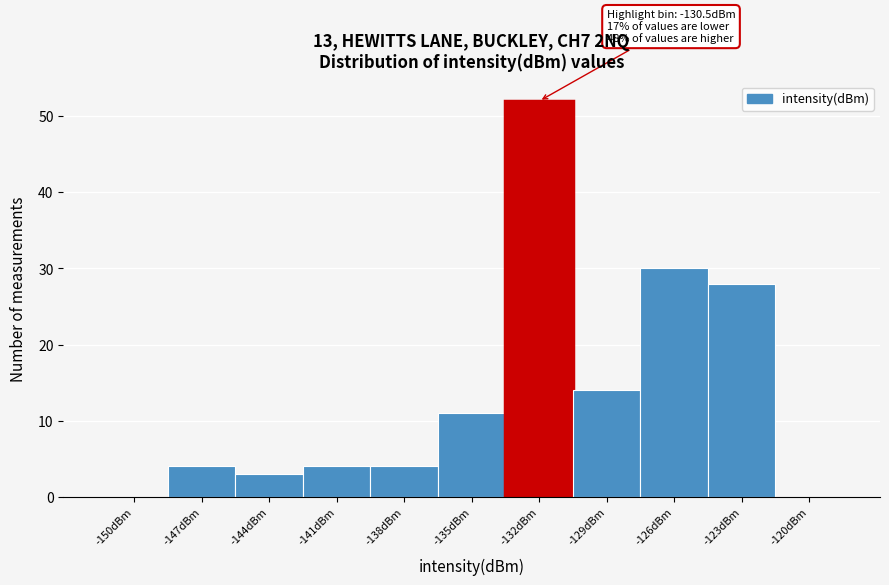

Reading right to left, what are all the values shown in this chart?

-120dBm=0	-123dBm=28	-126dBm=30	-129dBm=14	-132dBm=52	-135dBm=11	-138dBm=4	-141dBm=4	-144dBm=3	-147dBm=4	-150dBm=0